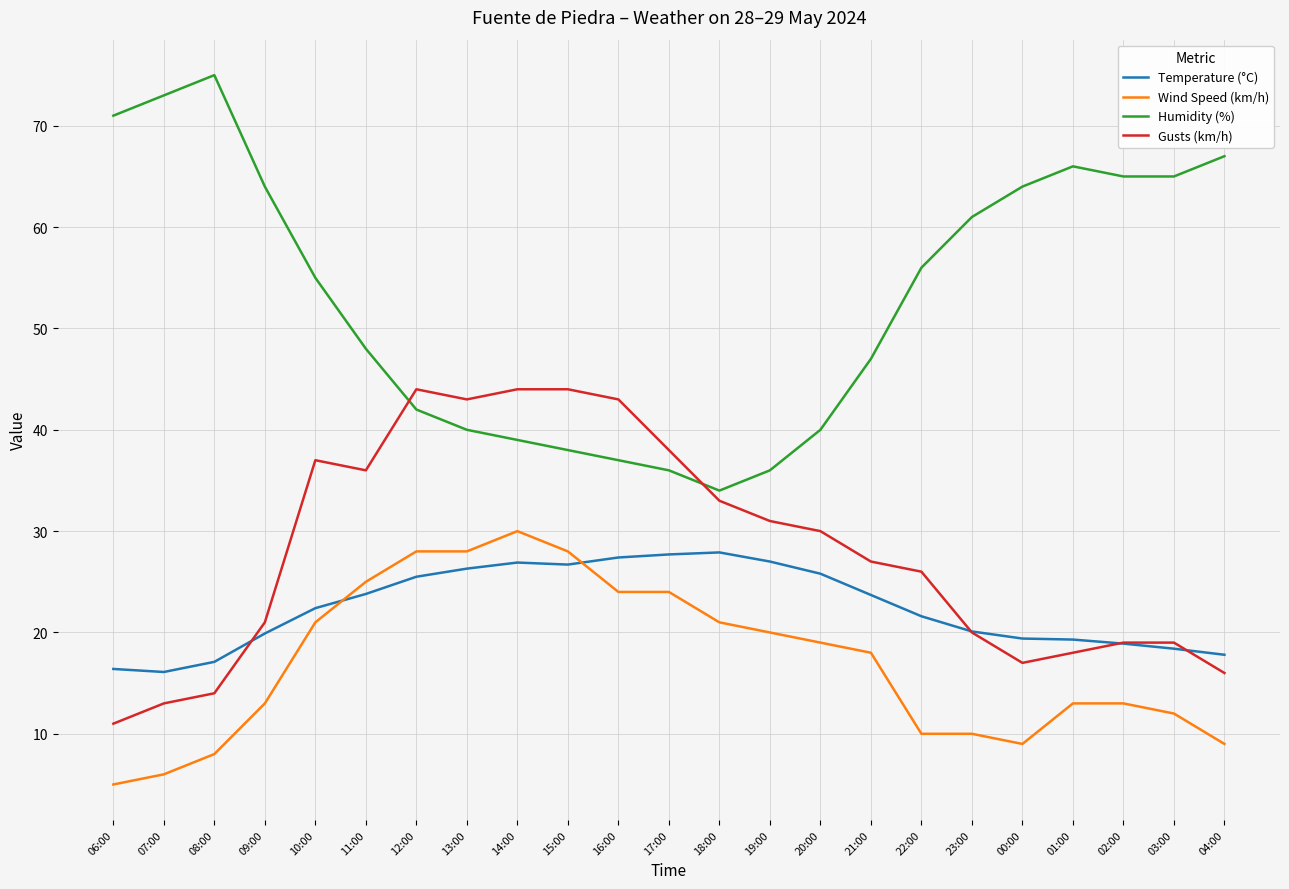

True or false: Humidity (%) and Gusts (km/h) intersect in this chart.

True